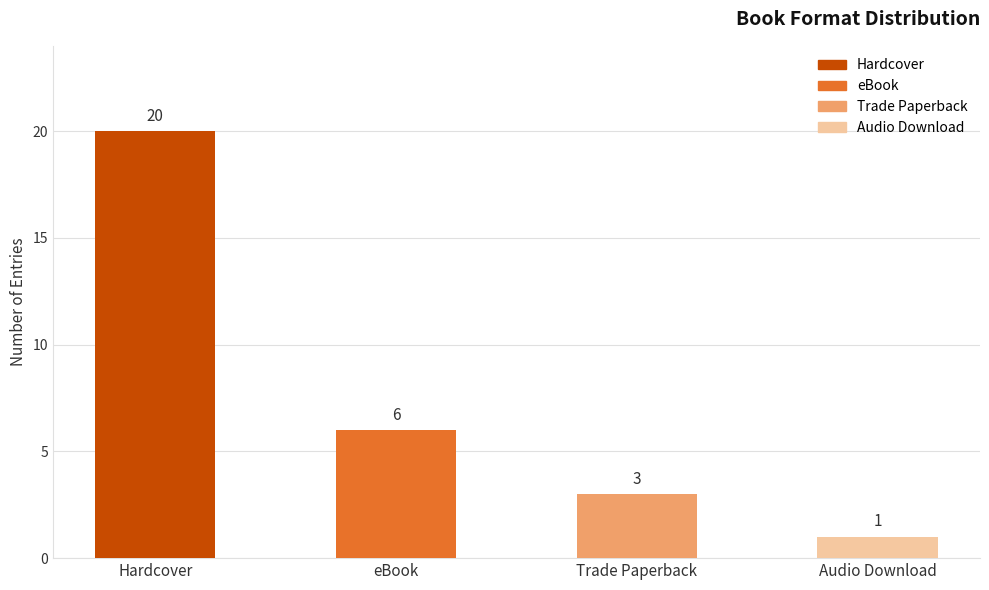

Reading left to right, what are all the values shown in this chart?

20	6	3	1